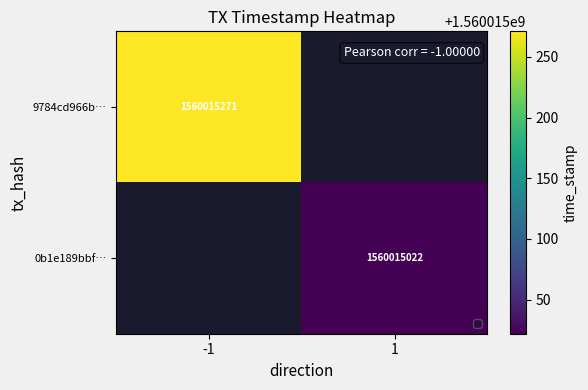

At which category does the chart reach its peak across all series?

-1